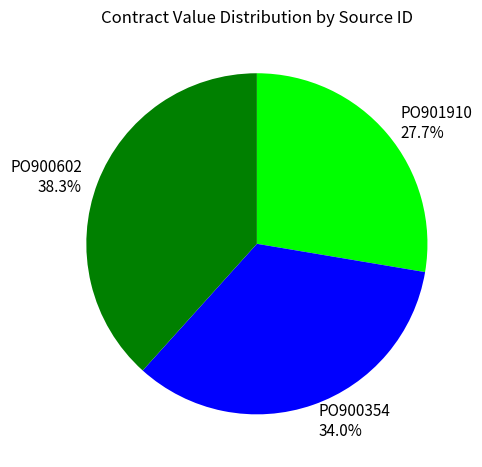

How much of the chart is everything except PO900354?

66.0%